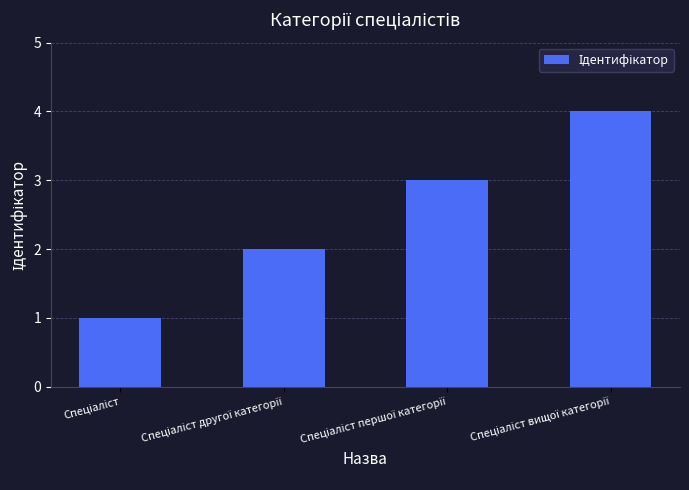

What is the difference between the maximum and minimum values?

3